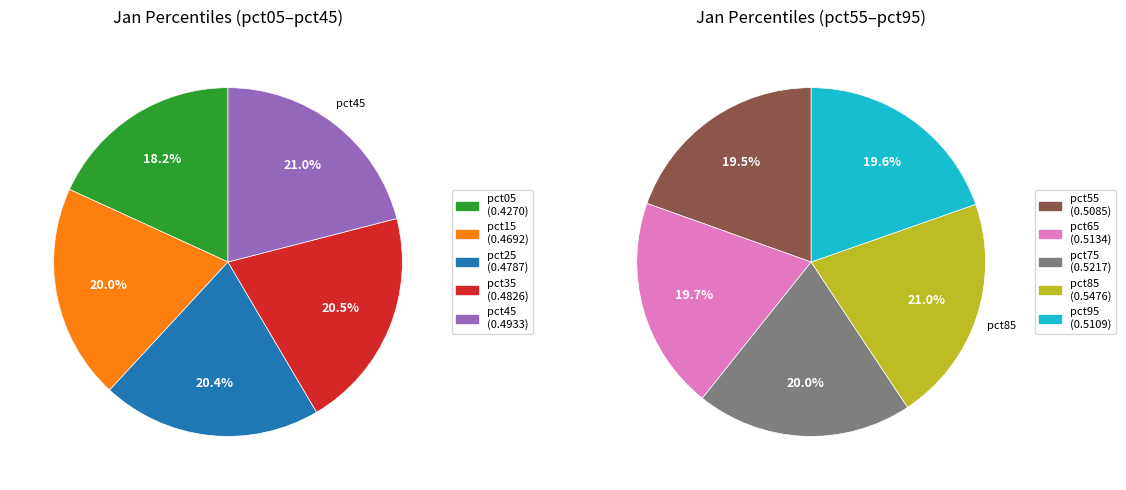

What is the largest slice in the pie chart?

pct85